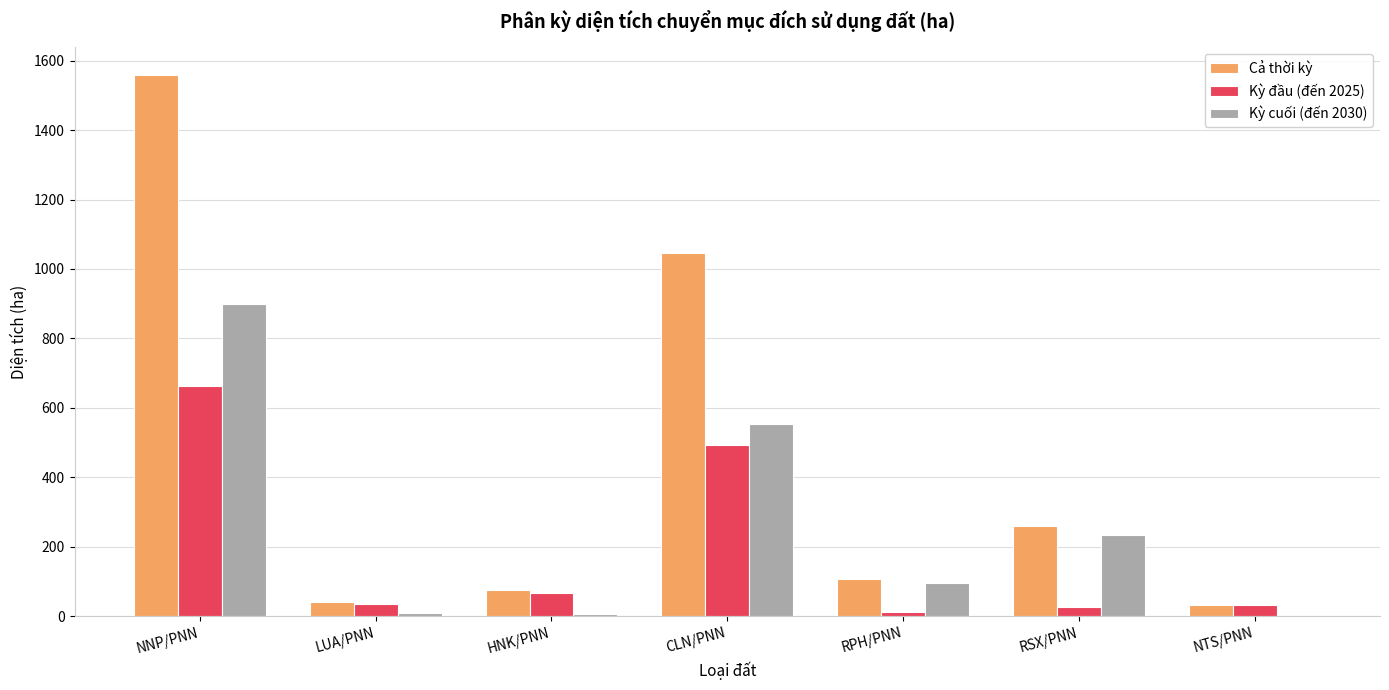

The value of Kỳ cuối (đến 2030) at CLN/PNN is 883.6. True or false?

False